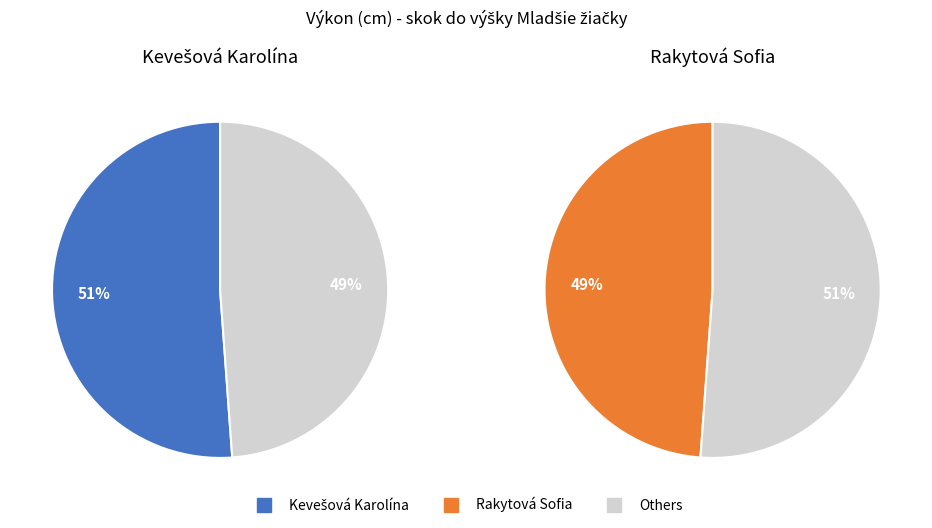

Which has a higher value, Rakytová Sofia or Kevešová Karolína?

Kevešová Karolína